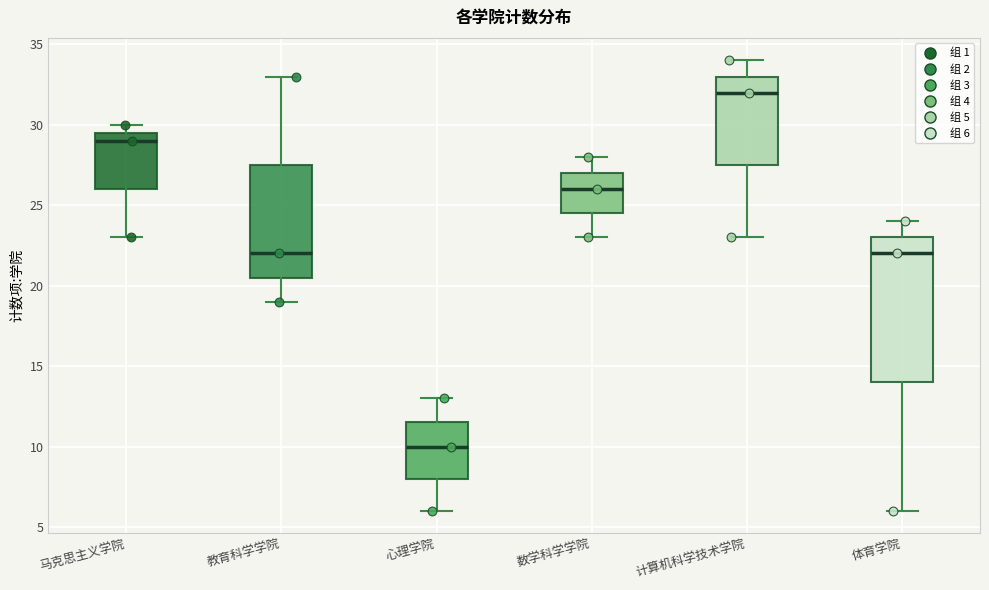

Reading left to right, read every box against the y-axis: the position of its median line, the range the box covers, and the ends of its whiskers. The values are not printed on the chart, so give them approximately, as read against the axis.

马克思主义学院: median 29.0, box 26.0 to 29.5, whiskers 23.0 to 30.0
教育科学学院: median 22.0, box 20.5 to 27.5, whiskers 19.0 to 33.0
心理学院: median 10.0, box 8.0 to 11.5, whiskers 6.0 to 13.0
数学科学学院: median 26.0, box 24.5 to 27.0, whiskers 23.0 to 28.0
计算机科学技术学院: median 32.0, box 27.5 to 33.0, whiskers 23.0 to 34.0
体育学院: median 22.0, box 14.0 to 23.0, whiskers 6.0 to 24.0